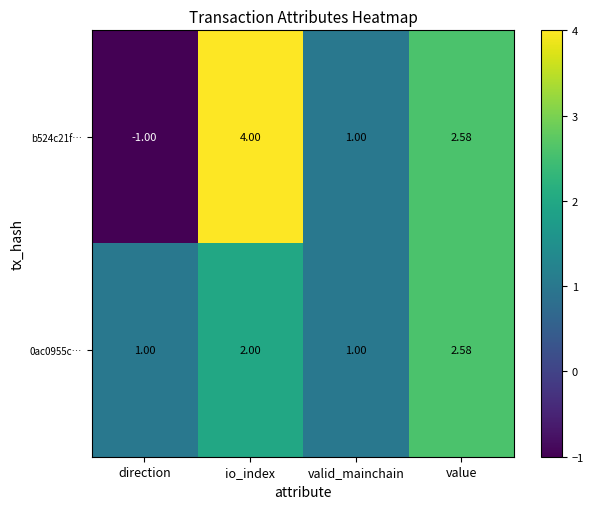

Which category has the highest value in the 0ac0955c… series?

value